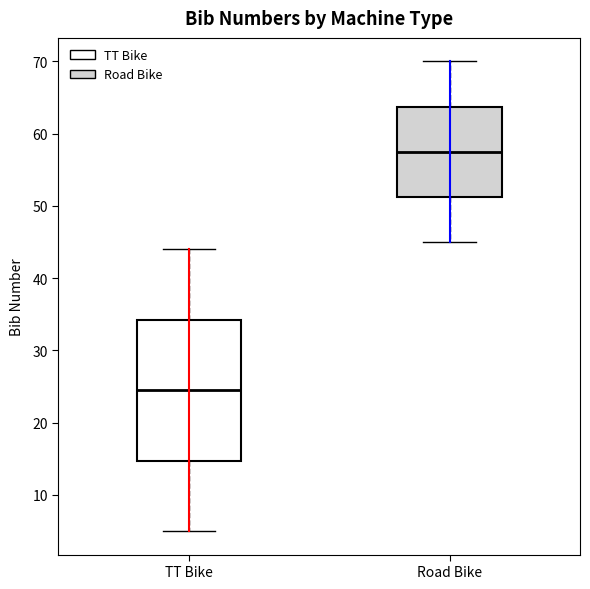

Which box is the tallest, from its lower edge to its upper edge?

TT Bike